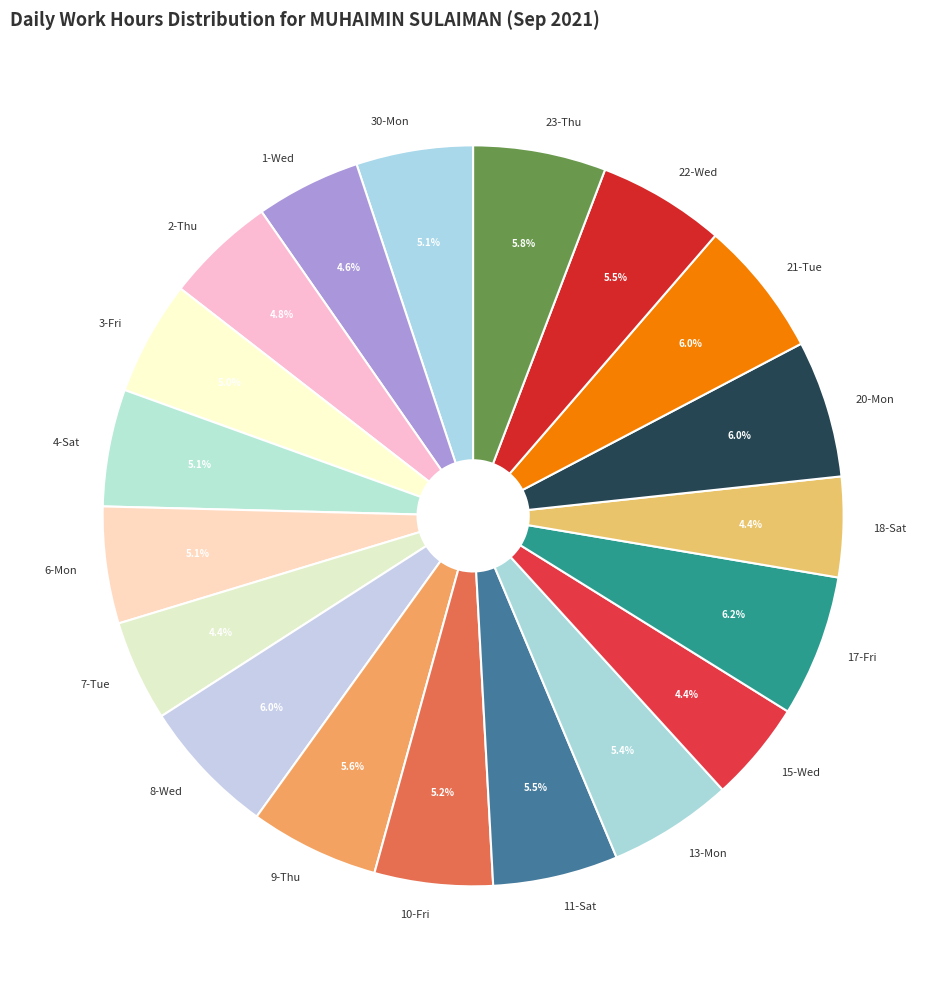

Is there a majority slice in this chart?

No